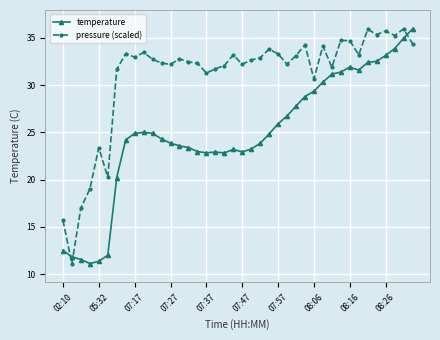

How many categories are shown in the chart?

40